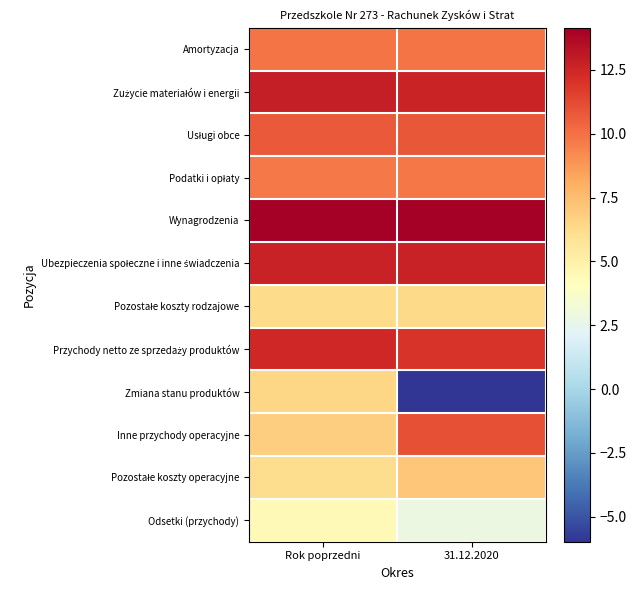

At which category does the chart reach its peak across all series?

Rok poprzedni